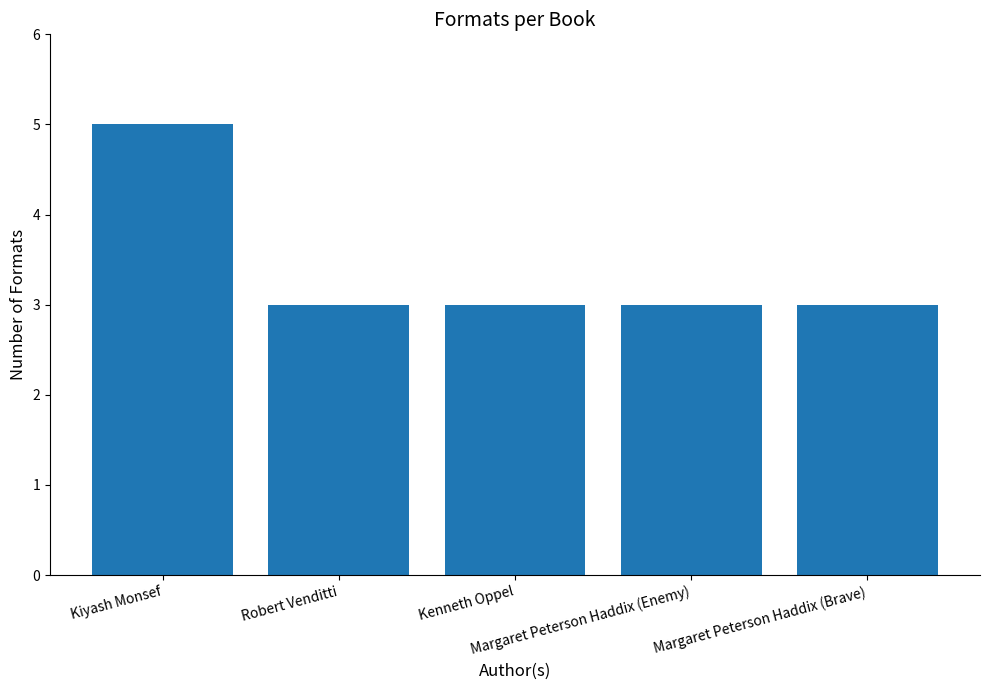

What position from the right is Kiyash Monsef?

5